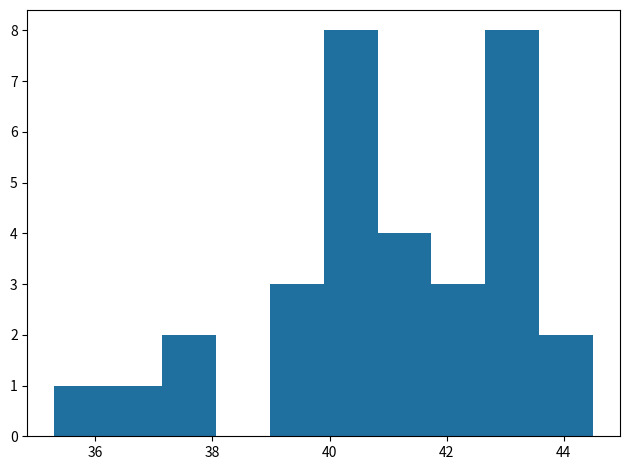

Reading left to right, list every bar in this chart as the range it spans on the x-axis followed by its height. Neither the bar edges nor the heights are printed on the chart, so give them approximately, as read against the axes.

35.30 to 36.22: 1
36.22 to 37.14: 1
37.14 to 38.06: 2
38.06 to 38.98: 0
38.98 to 39.90: 3
39.90 to 40.82: 8
40.82 to 41.74: 4
41.74 to 42.66: 3
42.66 to 43.58: 8
43.58 to 44.50: 2